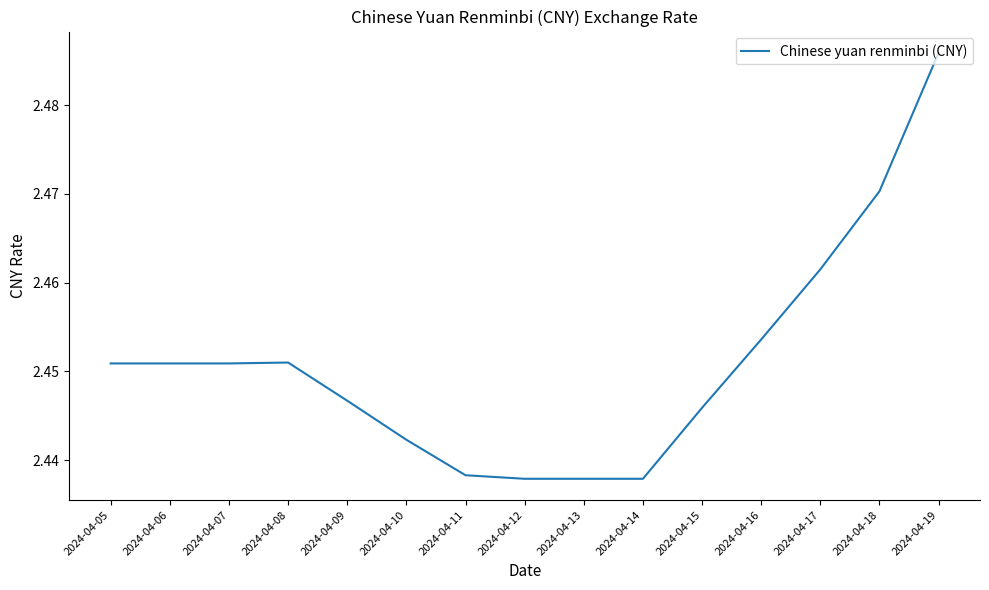

What is the ratio of the value at 2024-04-19 to the value at 2024-04-17?

1.0